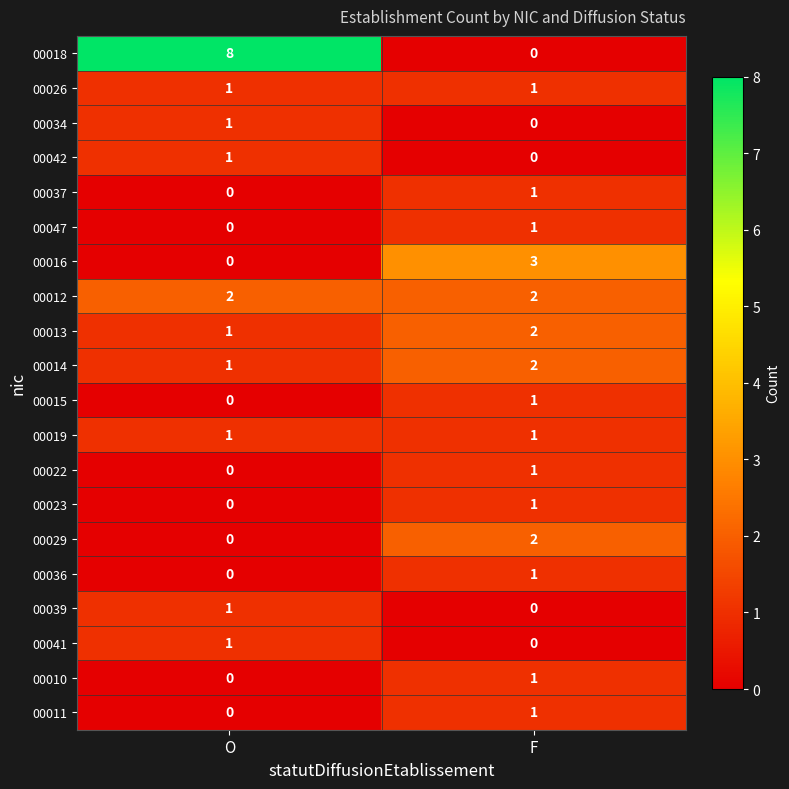

What is the greatest value displayed?

8